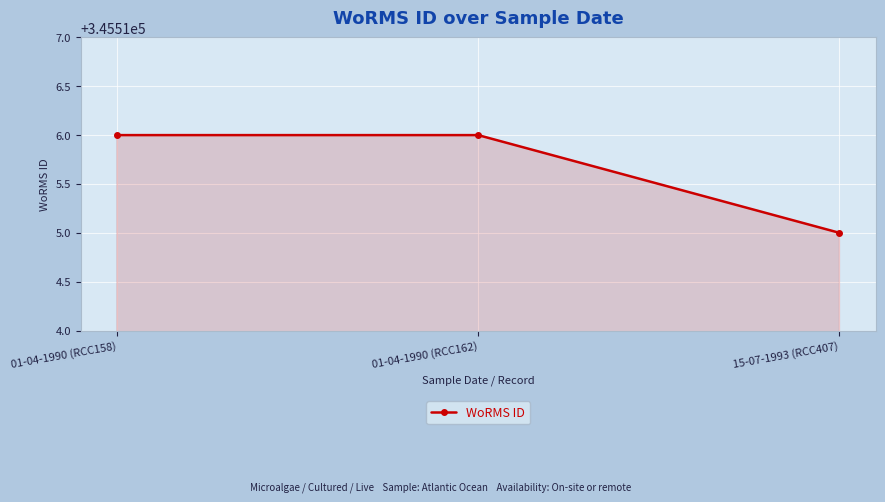

Reading left to right, transcribe all the data shown in this chart.

345516	345516	345515